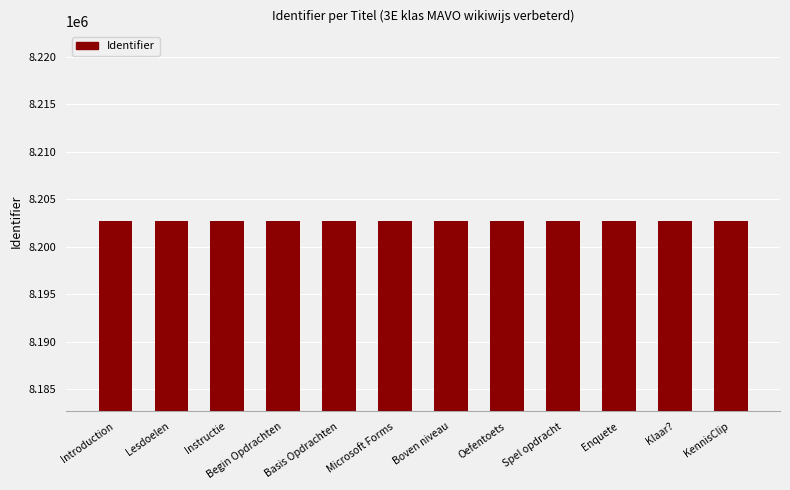

Is it true that the value at Boven niveau is 11181107?

False